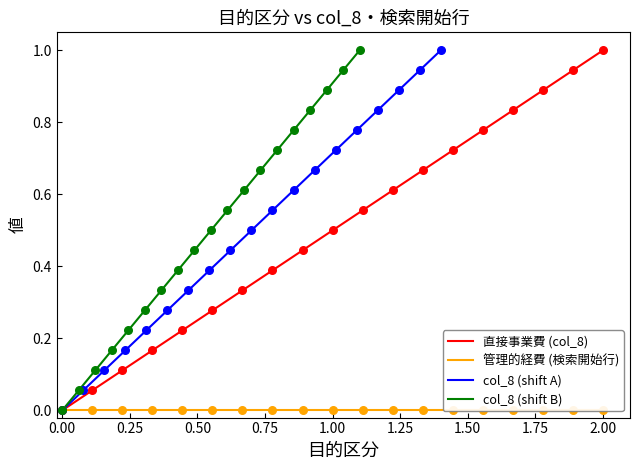

Which category has the highest value in the 直接事業費 (col_8) series?

2.00